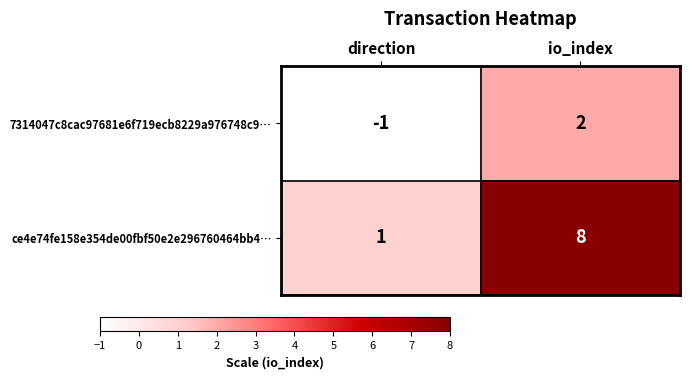

At which category is the sum across all series the highest?

io_index